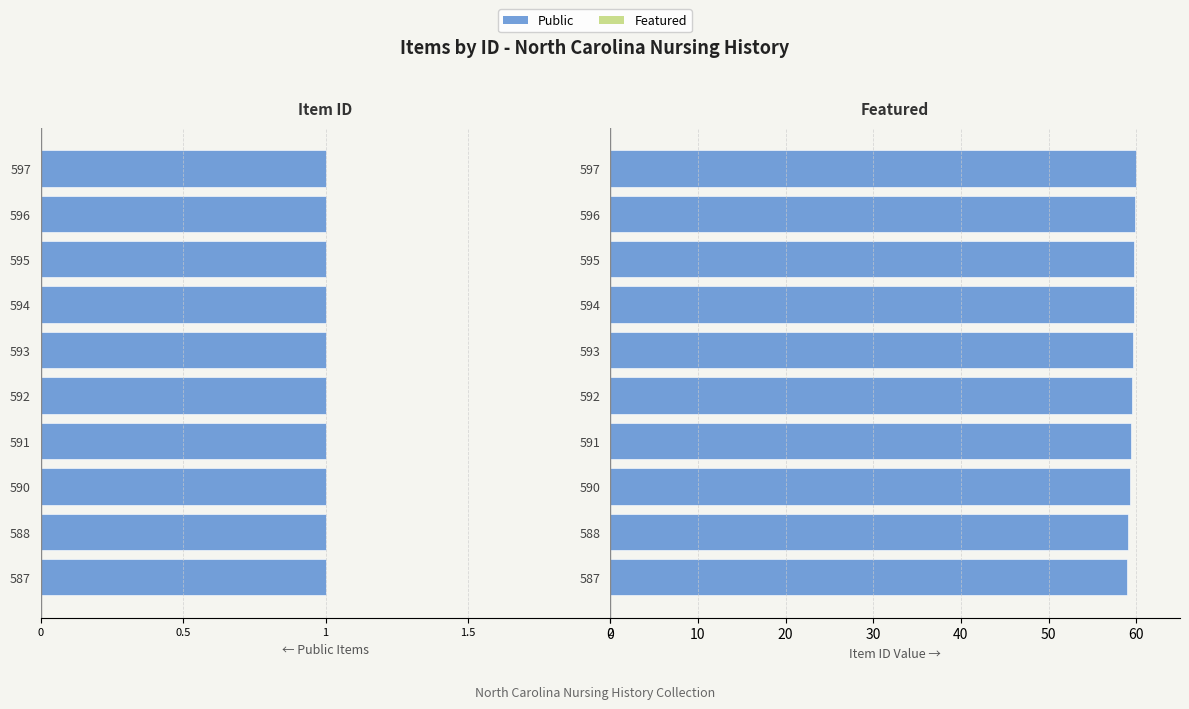

How many bars are there in total?

20